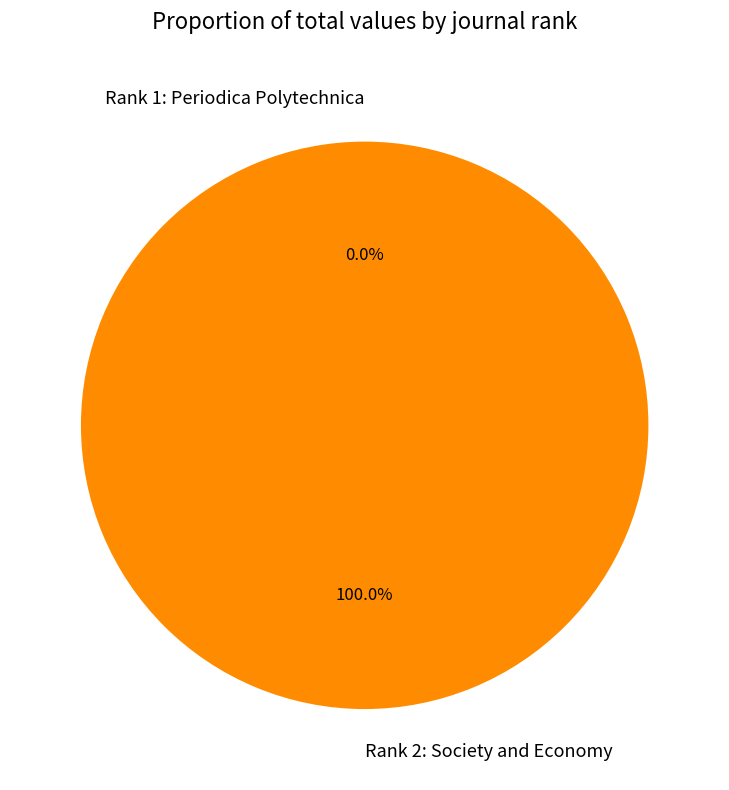

To the nearest percent, what percentage of the pie is Rank 2: Society and Economy?

100%